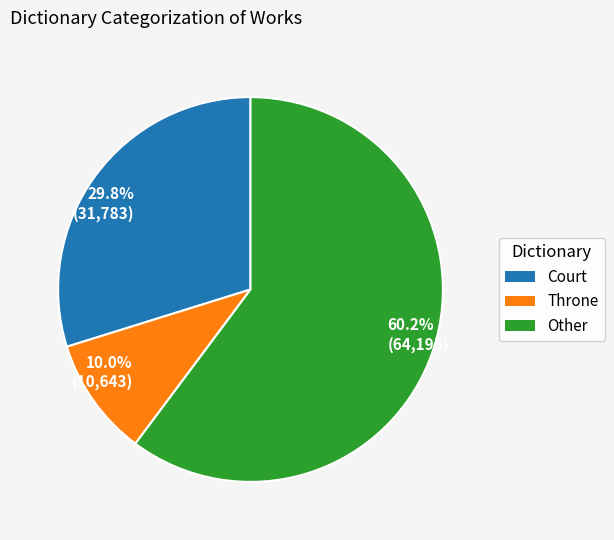

Is 29.8% (31,783) the majority of the pie?

No